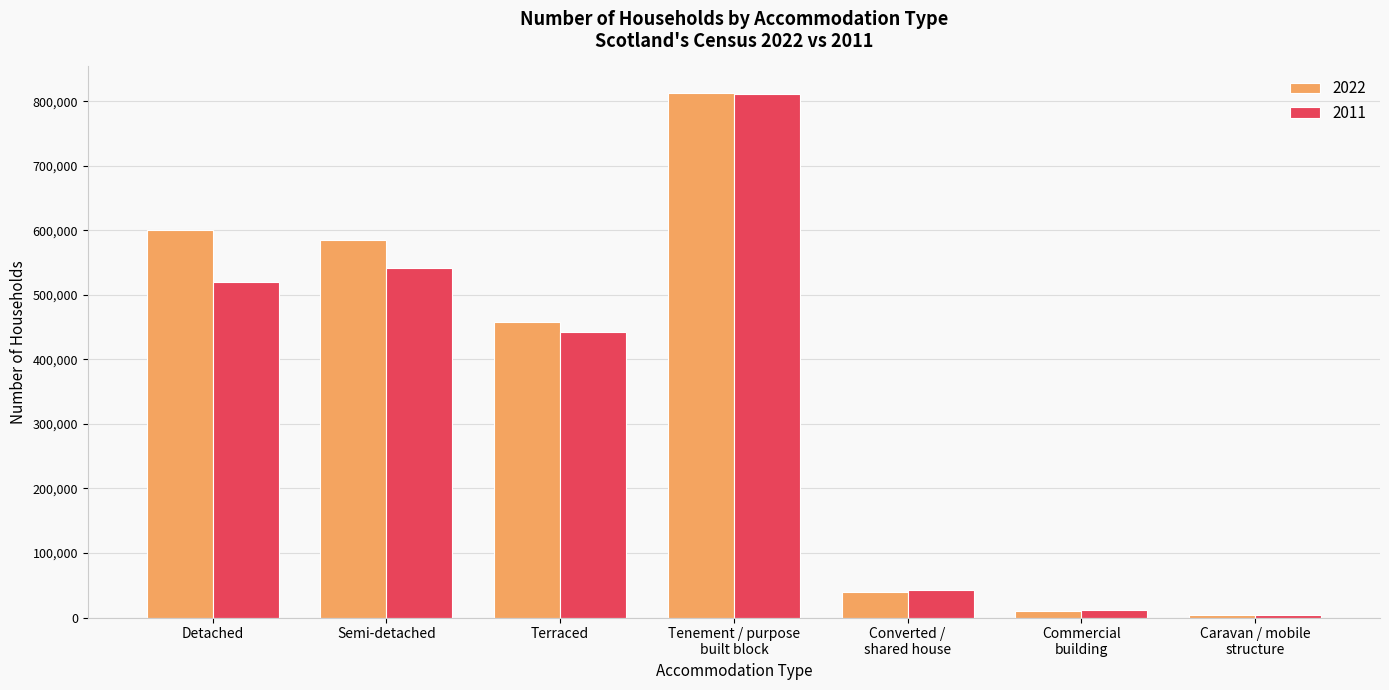

What position from the right is Tenement / purpose
built block?

4